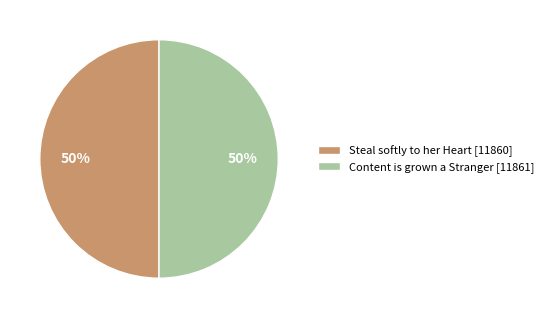

To the nearest percent, what is the average slice percentage?

50%